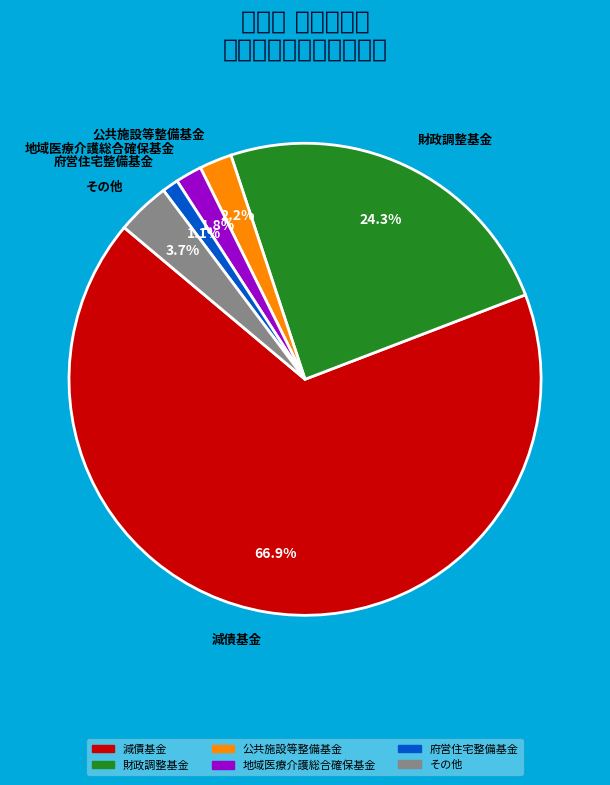

Between 減債基金 and 公共施設等整備基金, which is larger?

減債基金